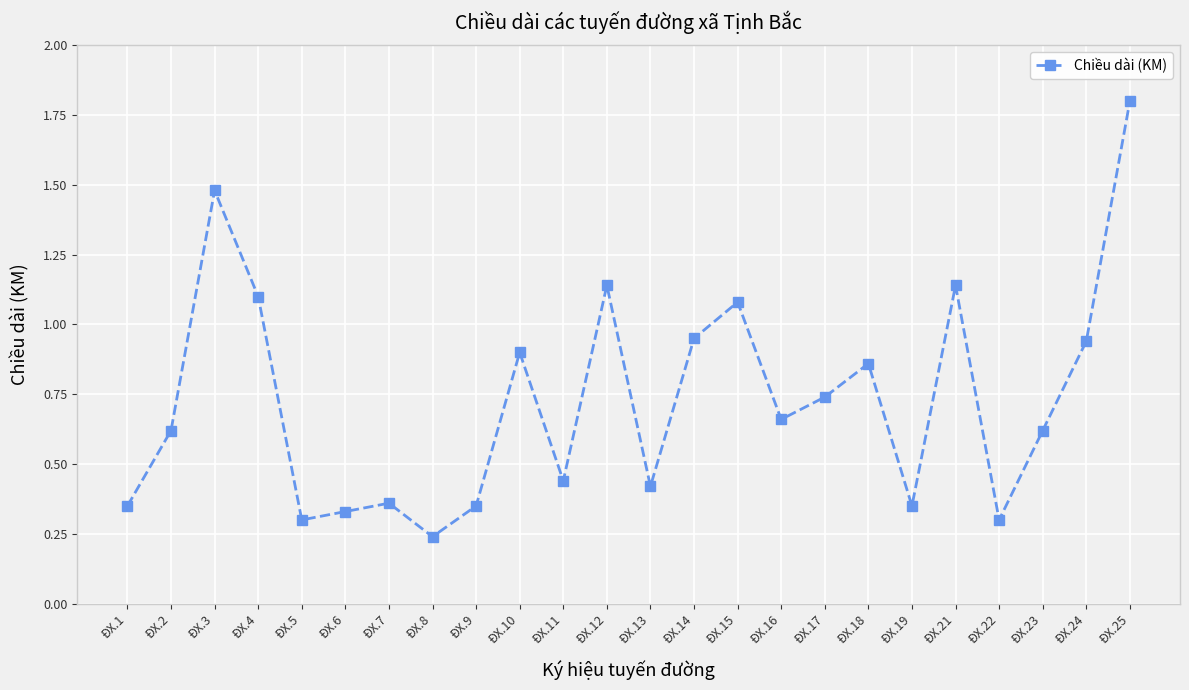

How many points are lower than both their immediate neighbors (excluding endpoints)?

7